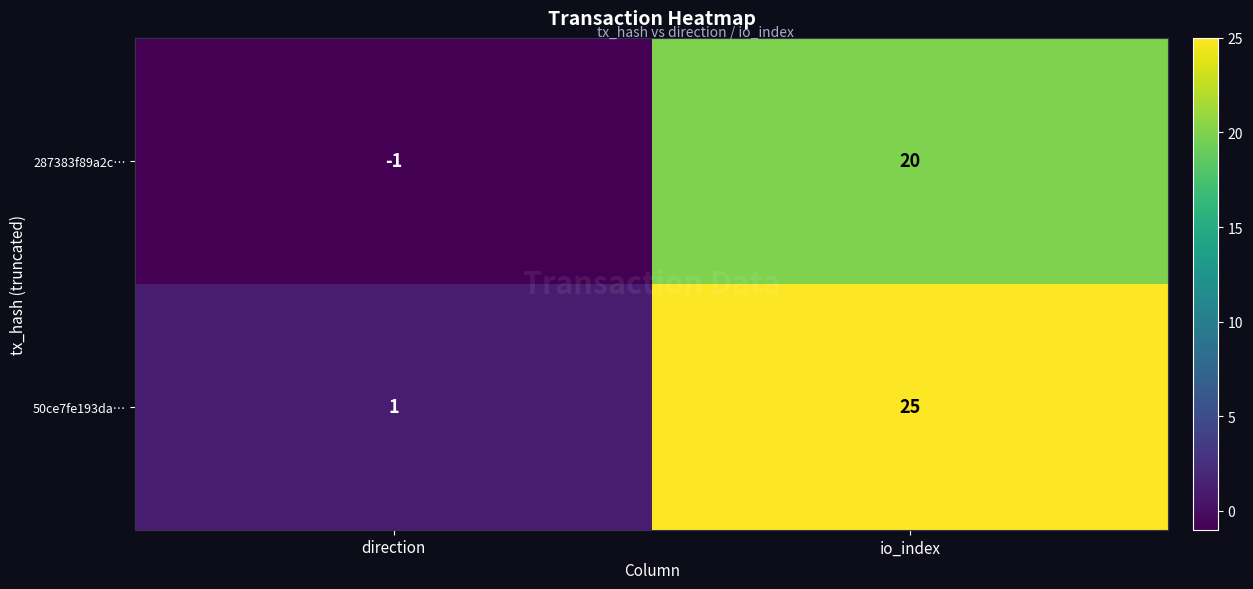

How many series are shown in this chart?

2